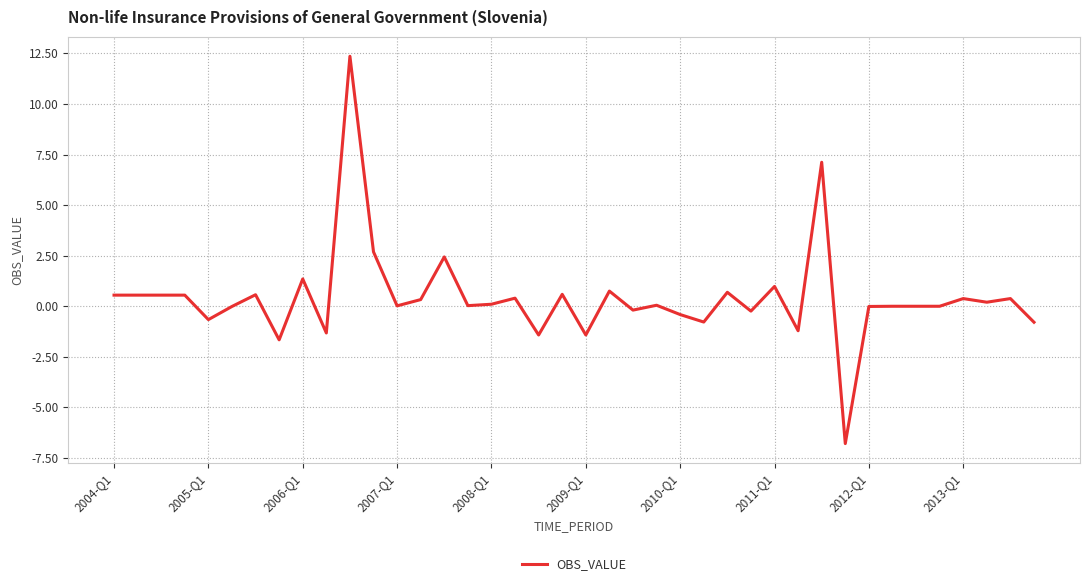

What is the greatest value displayed?

12.4